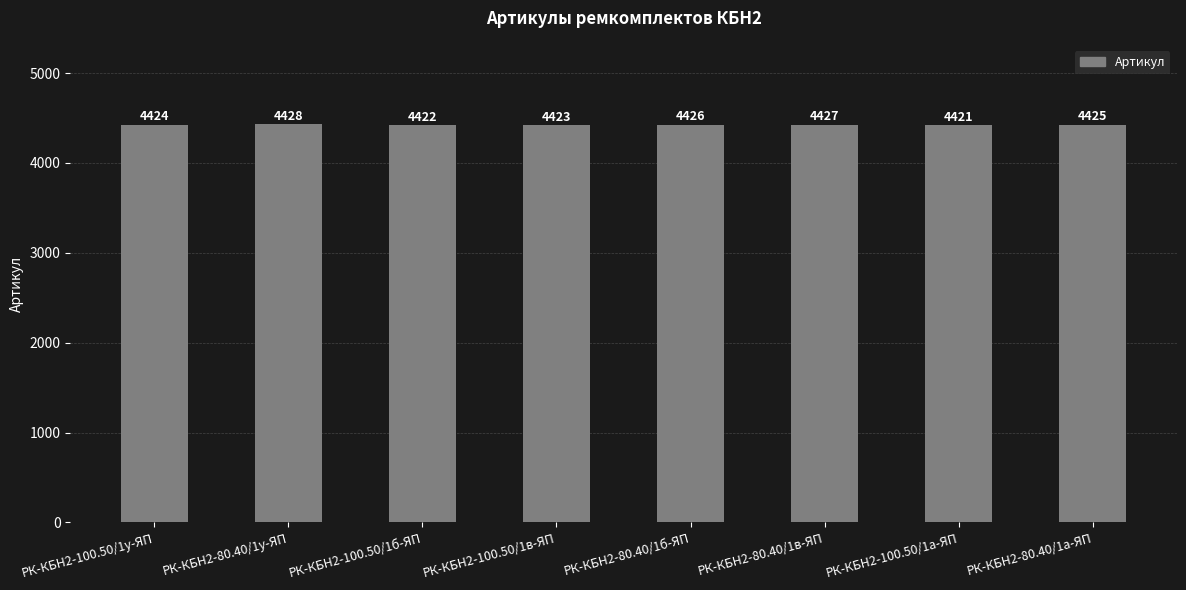

True or false: the data shows 4423 at РК-КБН2-100.50/1в-ЯП.

True